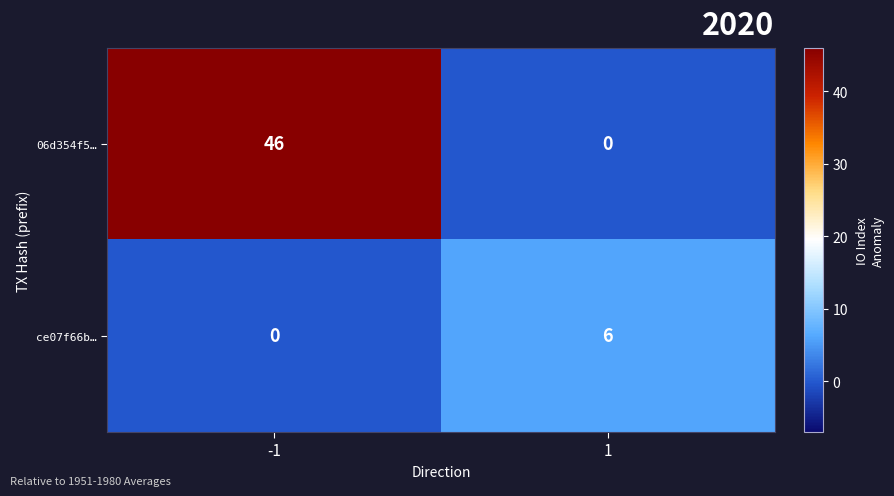

What is the average value of the ce07f66b… series?

3